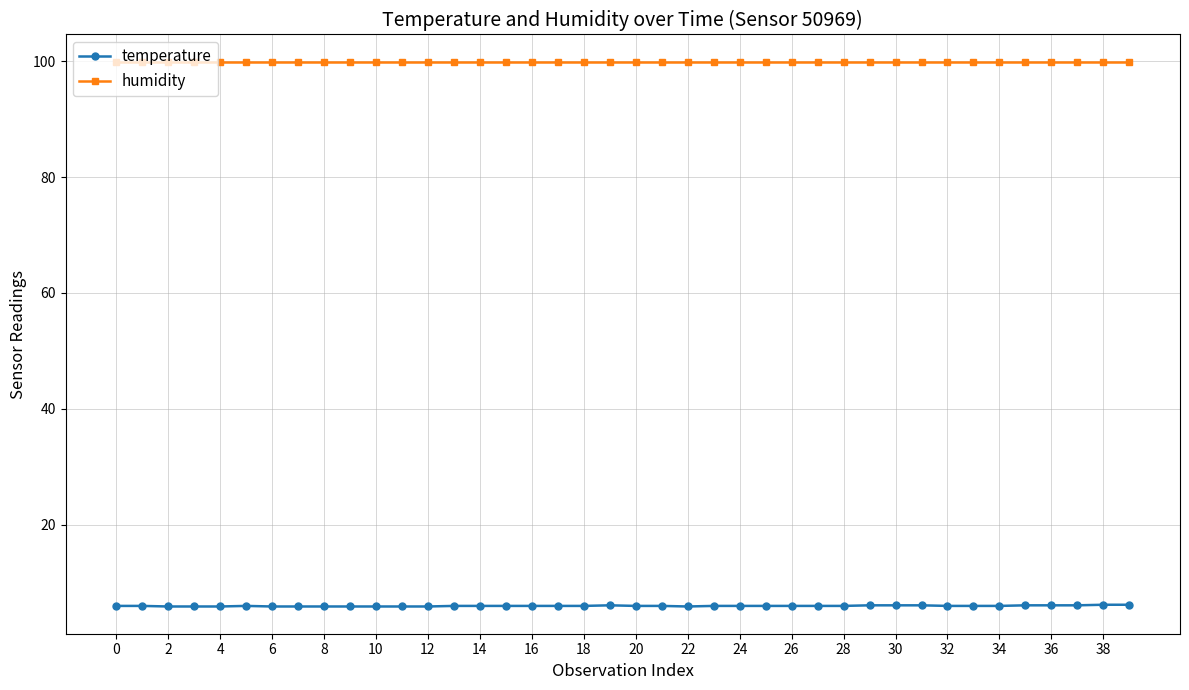

Rank the series by their average value, from lowest to highest.

temperature, humidity